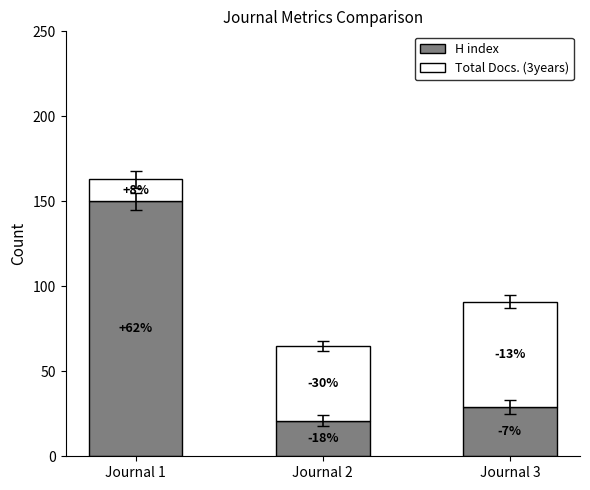

The H index series shows 46 at Journal 3. True or false?

False